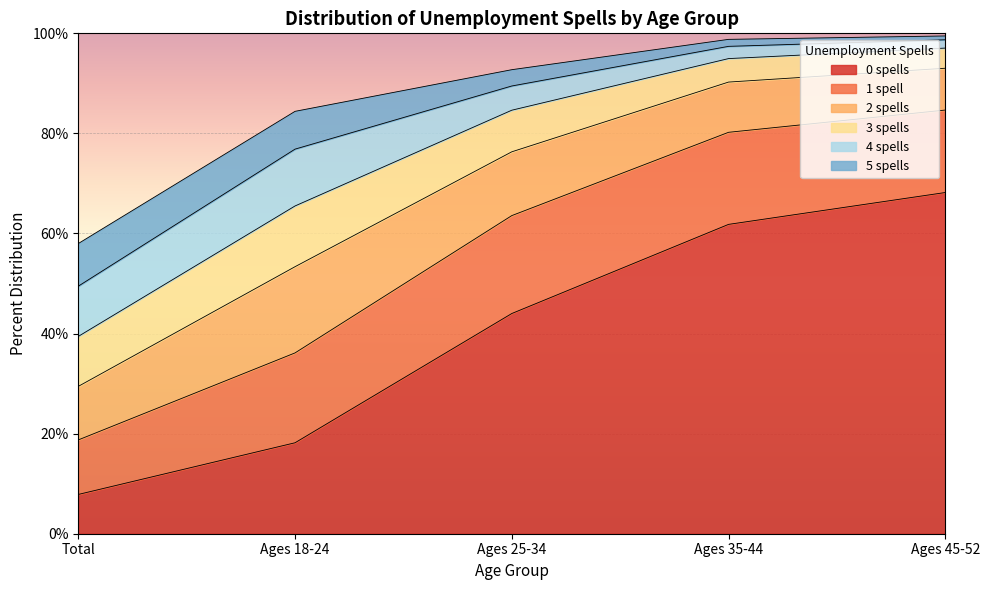

What is the label of the 1st point from the right?

Ages 45-52